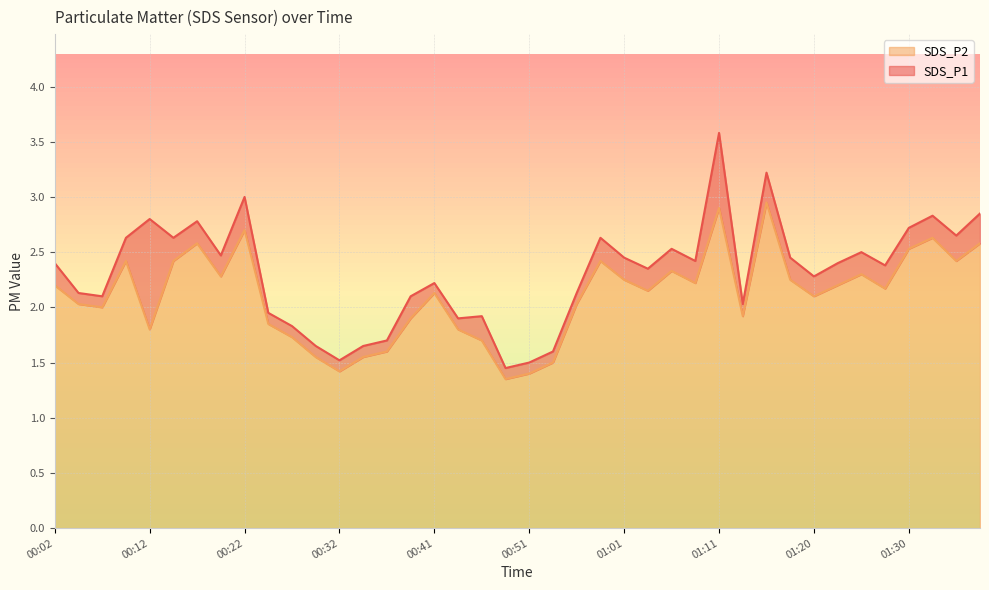

What is the difference between the highest and lowest values at 01:23?

0.2